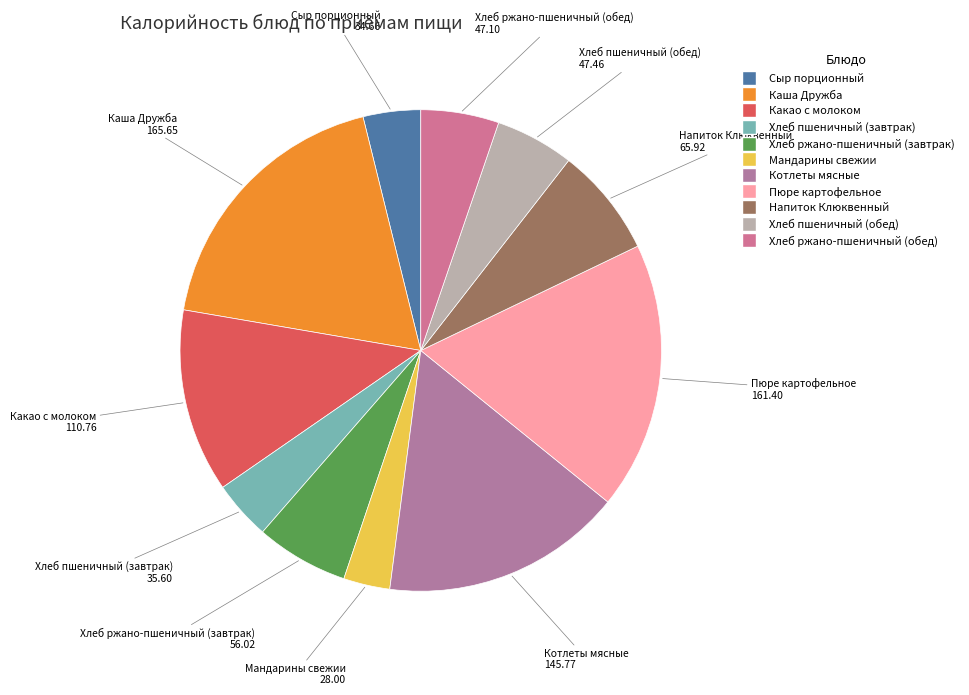

Count the number of slices in the pie.

11